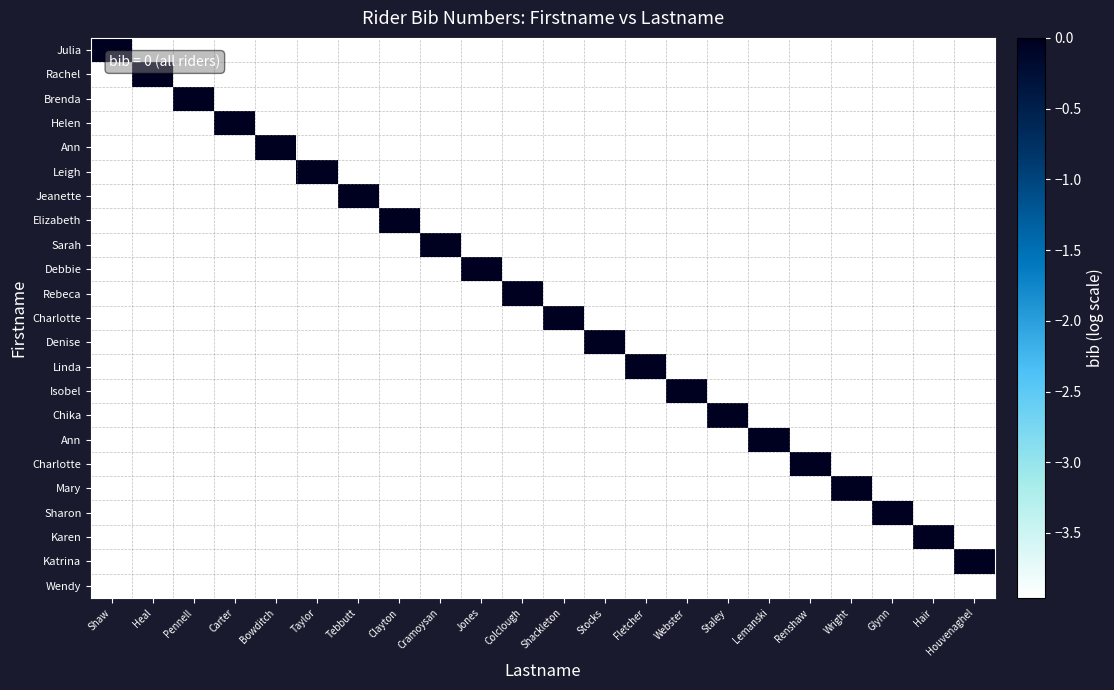

What is the difference between the highest and lowest values at Renshaw?

4.0